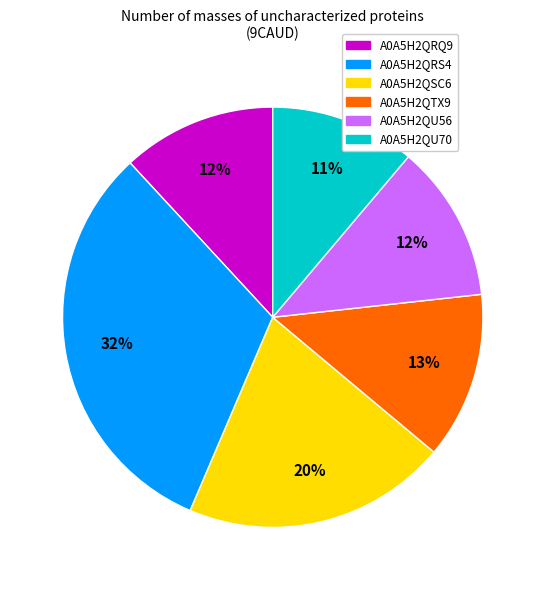

How many segments does this pie chart have?

6